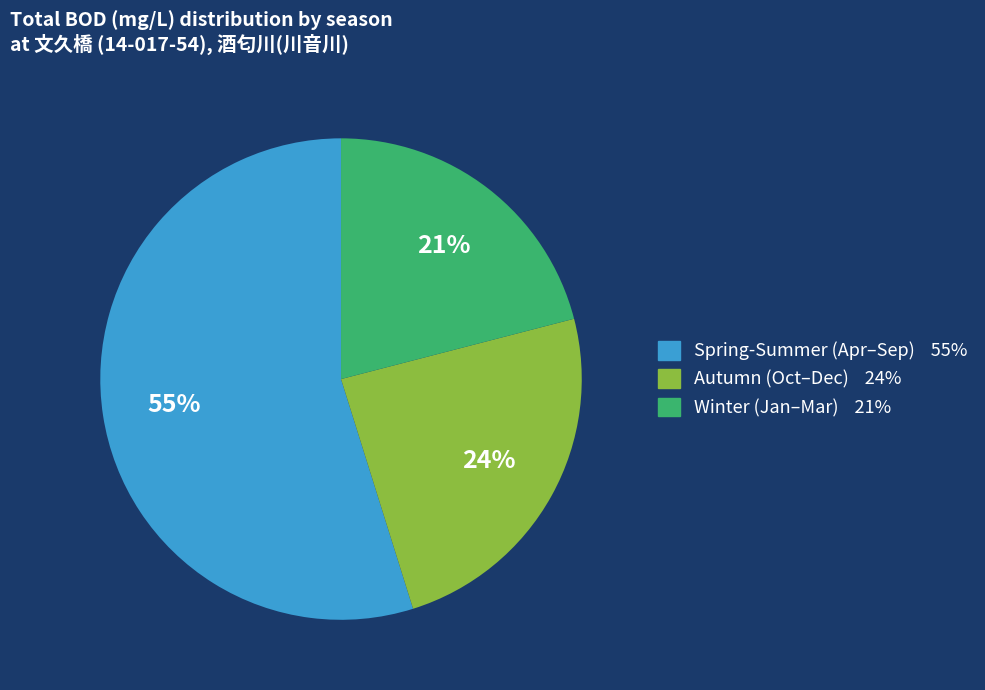

Is there any slice that represents more than half of the pie?

Yes